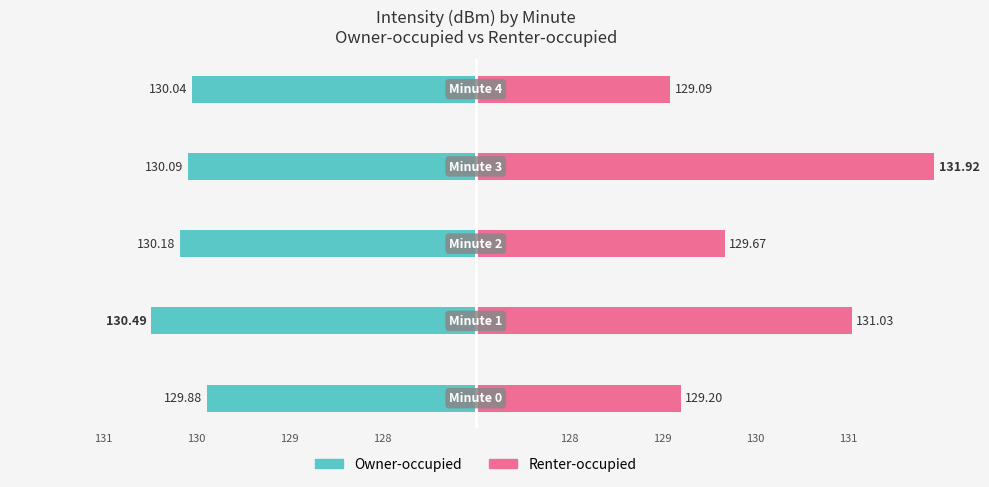

Reading left to right, extract all data points from this chart.

Owner-occupied: 131=-2.9	130=-3.5	129=-3.2	128=-3.1	128=-3.0
Renter-occupied: 131=2.2	130=4.0	129=2.7	128=4.9	128=2.1